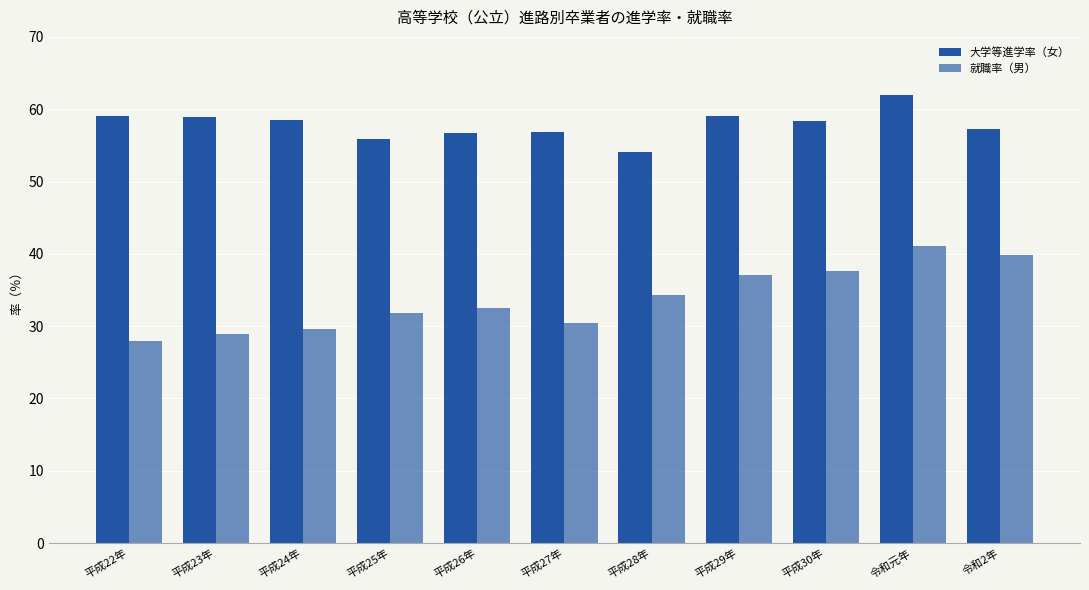

Rank the series by their average value, from lowest to highest.

就職率（男）, 大学等進学率（女）